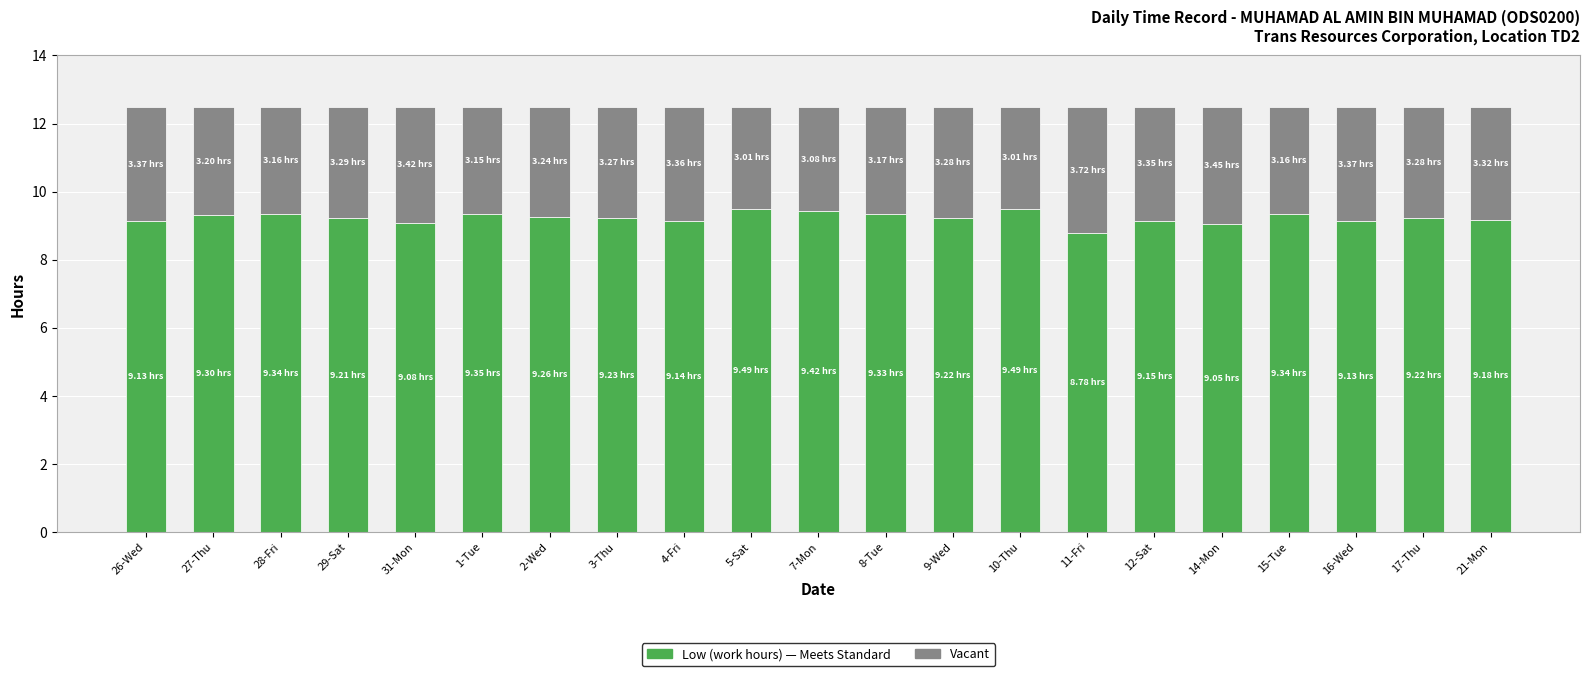

What is the total value across all series at 17-Thu?

12.5